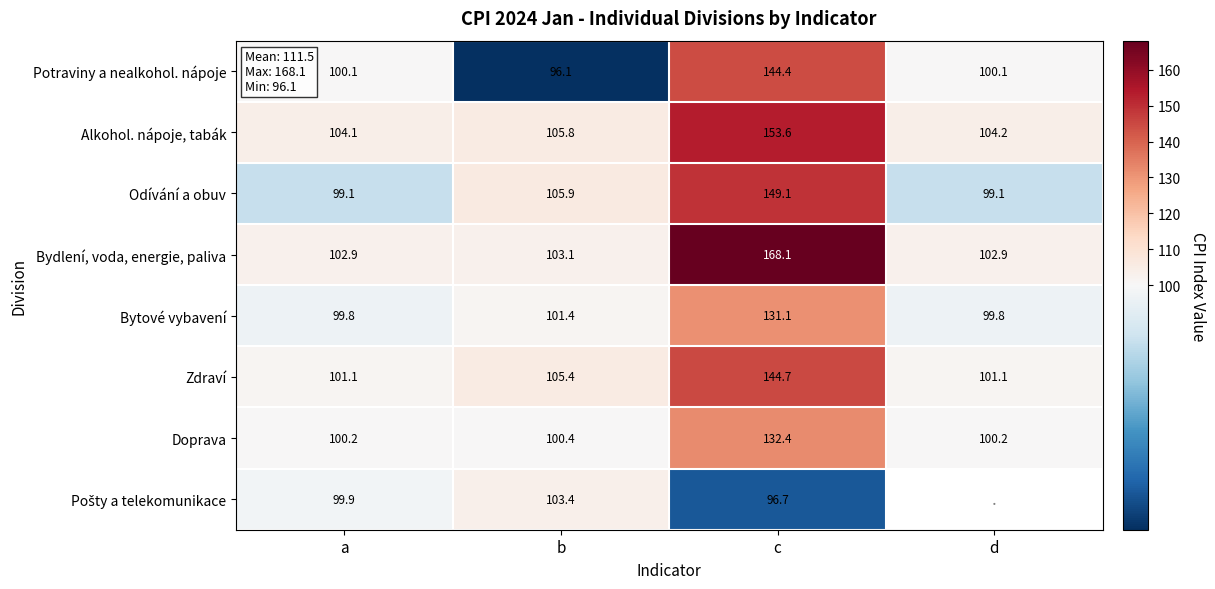

How many distinct data groups are displayed?

8